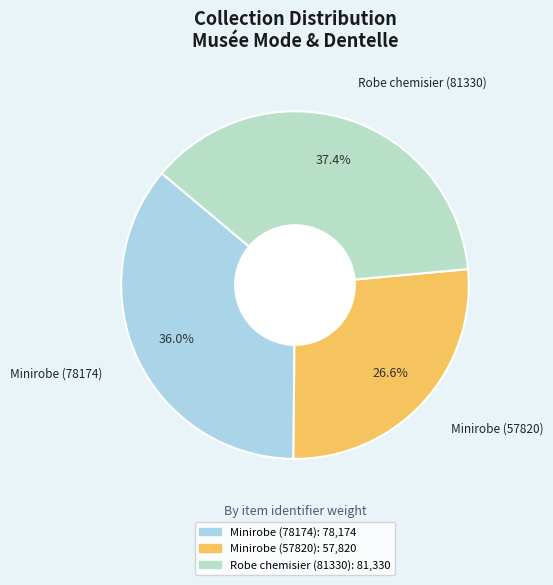

Count the number of slices in the pie.

3